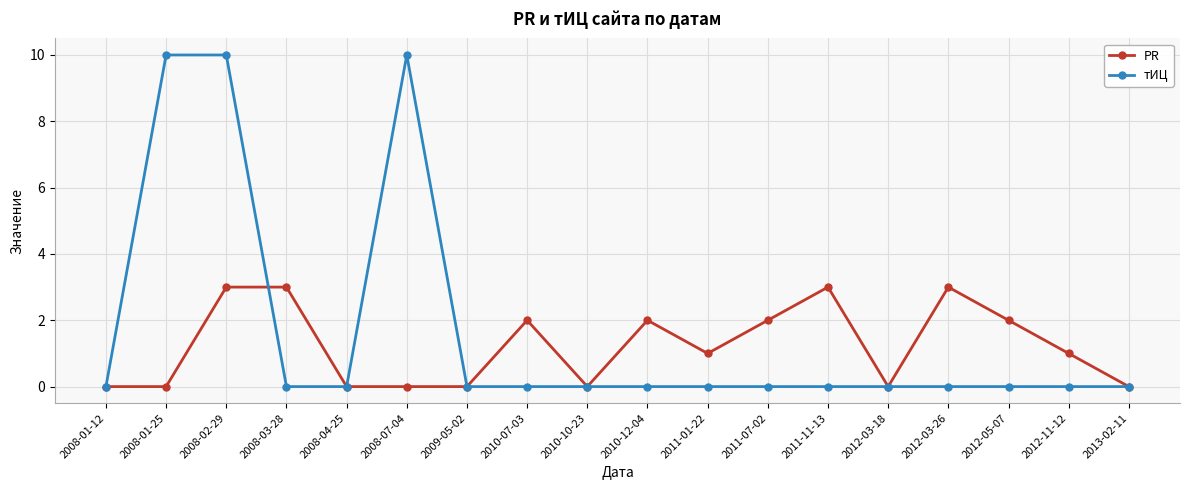

The PR series shows 0 at 2010-10-23. True or false?

True